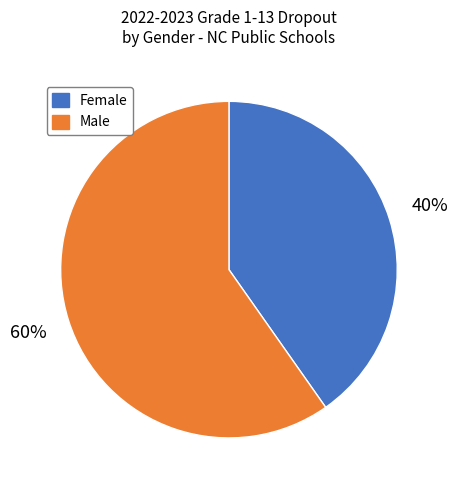

How many slices are in this pie chart?

2